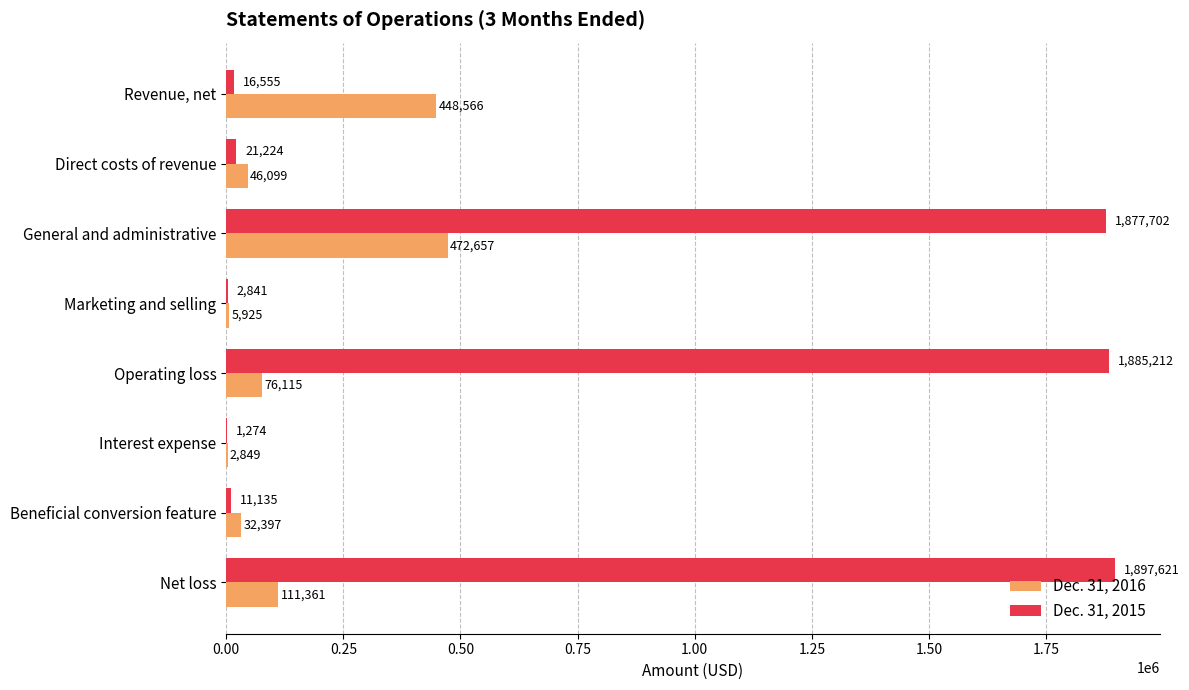

What is the sum of all Dec. 31, 2016 values?

1195969